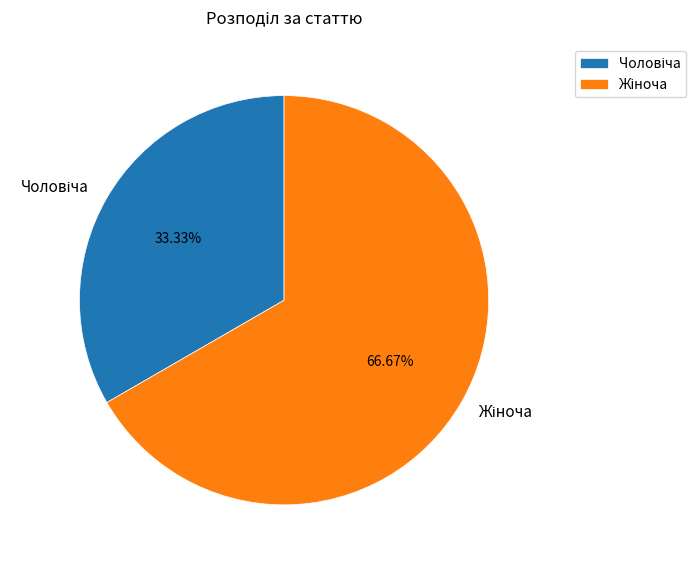

What is the change in value from Чоловіча to Жіноча?

+1